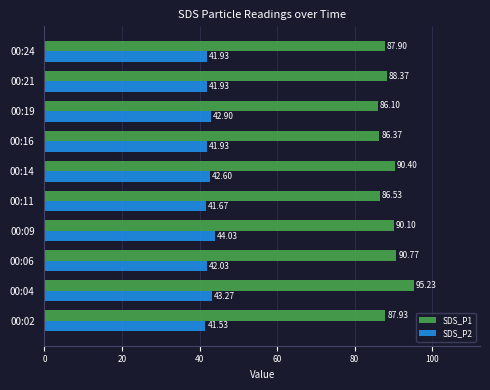

At which category is the sum across all series the highest?

00:04